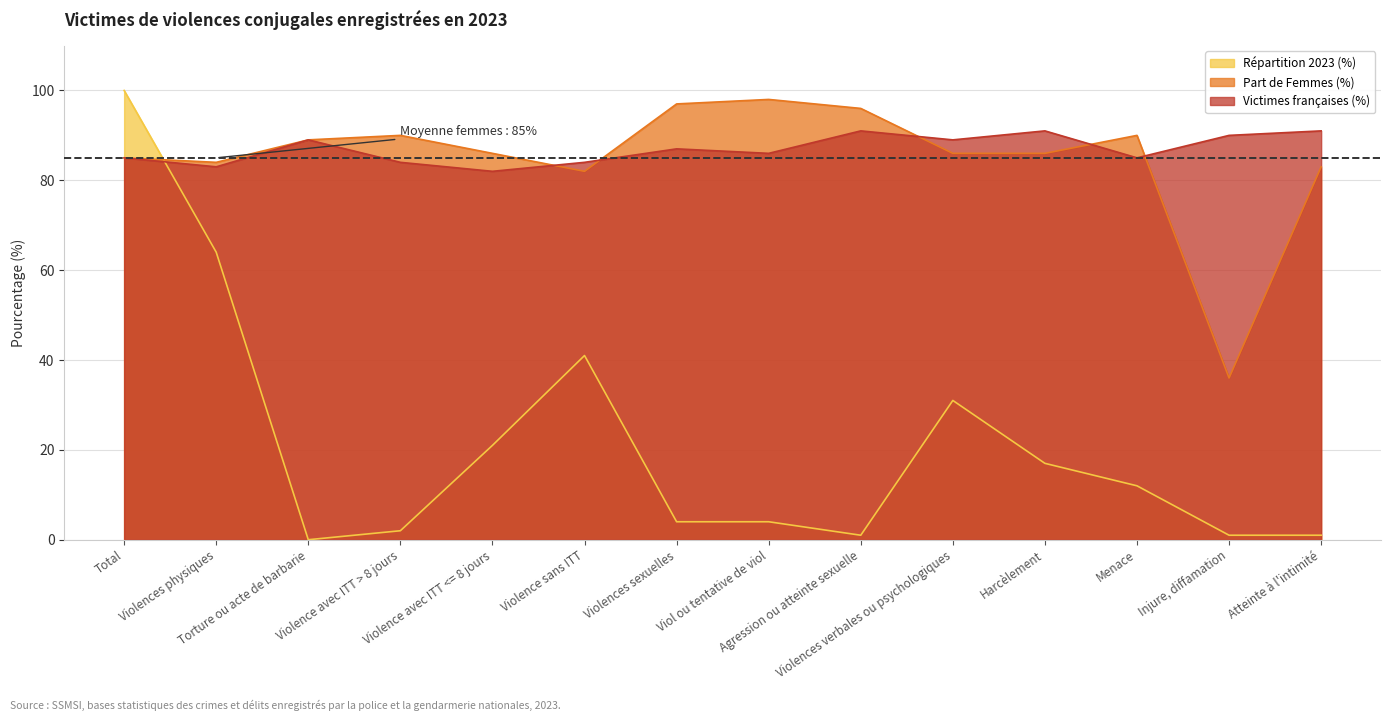

Is the value of Répartition 2023 (%) at Agression ou atteinte sexuelle greater than the value of Victimes françaises (%) at Violence avec ITT <= 8 jours?

No